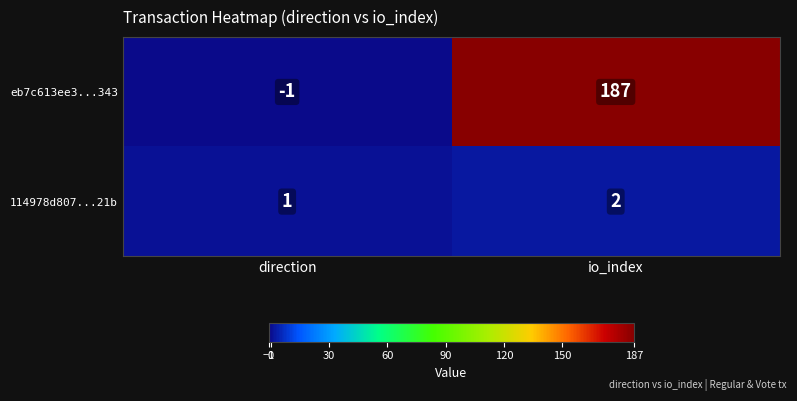

Reading left to right, transcribe all the data shown in this chart.

eb7c613ee3...343: -1	187
114978d807...21b: 1	2